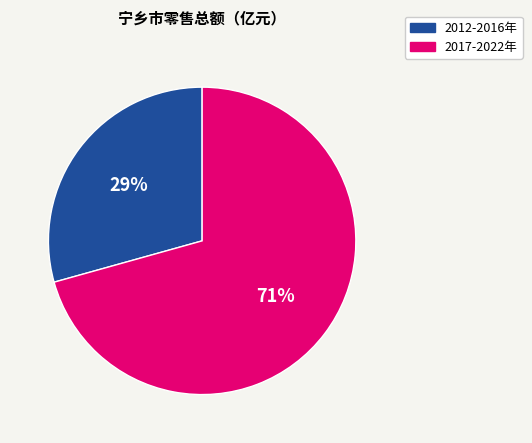

To the nearest percent, what is the average slice percentage?

50%